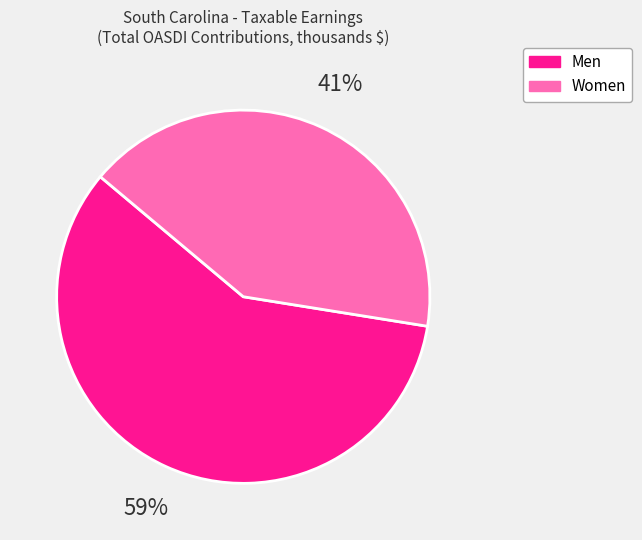

To the nearest percent, what portion does Men represent?

59%